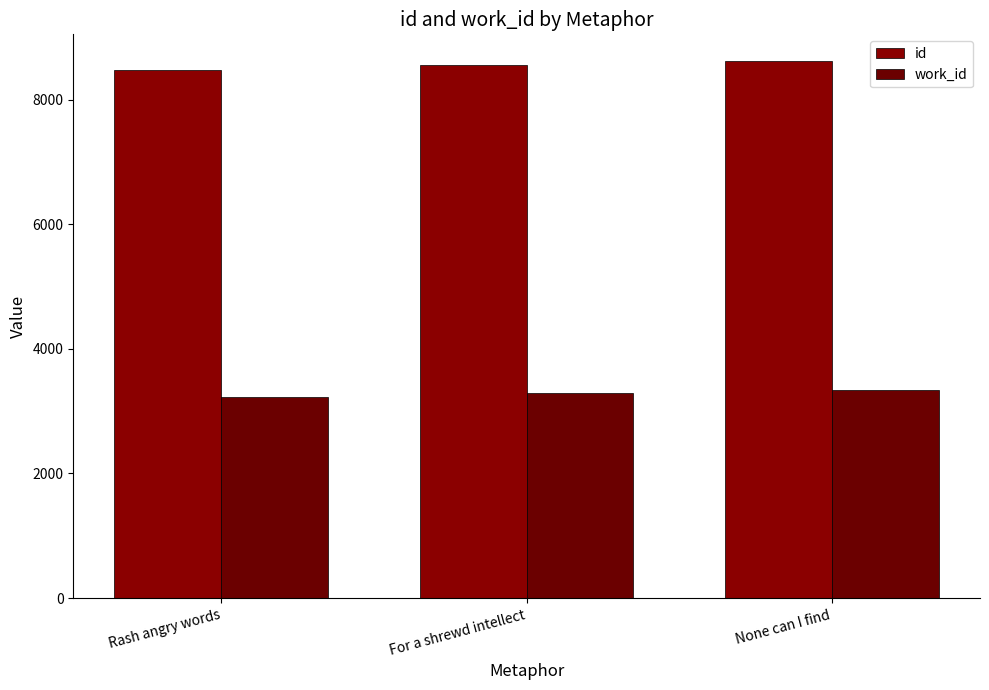

What are all the series names shown in the legend?

id, work_id